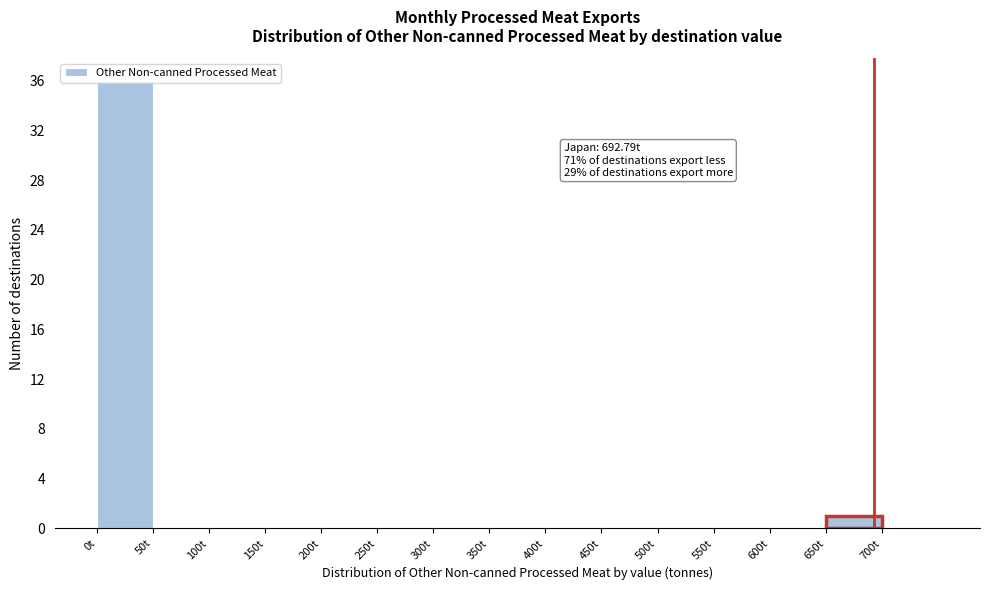

Which range on the x-axis has the tallest bar?

0 to 50